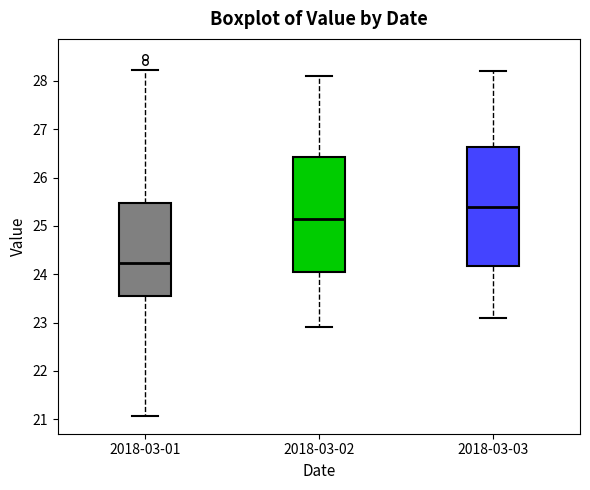

Reading left to right, transcribe this box plot: for each box, give where its median line is, the range the box spans, and where its two whiskers end, as read against the y-axis. The values are not printed on the chart, so give them approximately, as read against the axis.

2018-03-01: median 24.2, box 23.6 to 25.5, whiskers 21.1 to 28.2
2018-03-02: median 25.2, box 24.1 to 26.4, whiskers 22.9 to 28.1
2018-03-03: median 25.4, box 24.2 to 26.6, whiskers 23.1 to 28.2